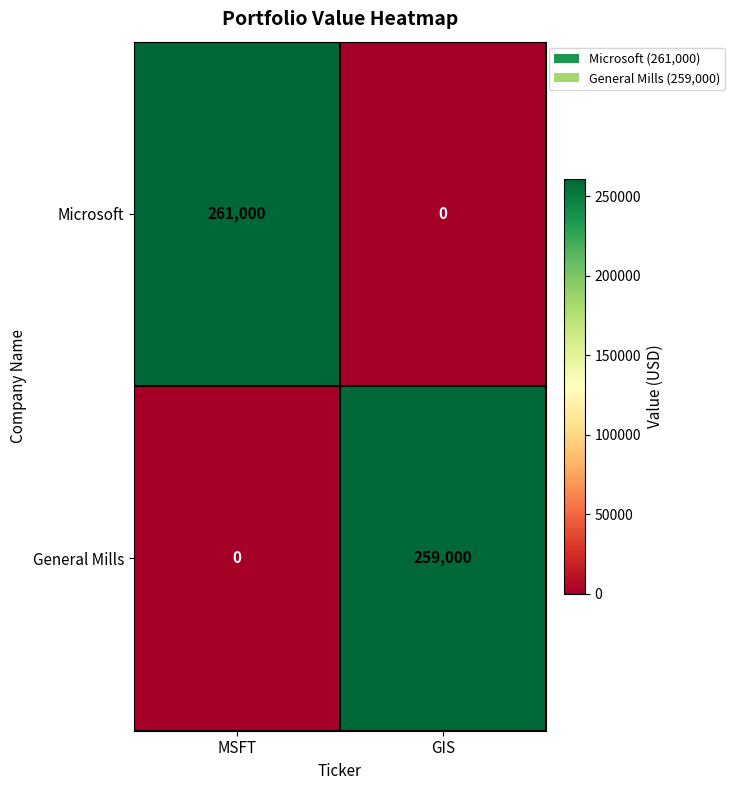

Which series has the largest total across all categories?

Microsoft